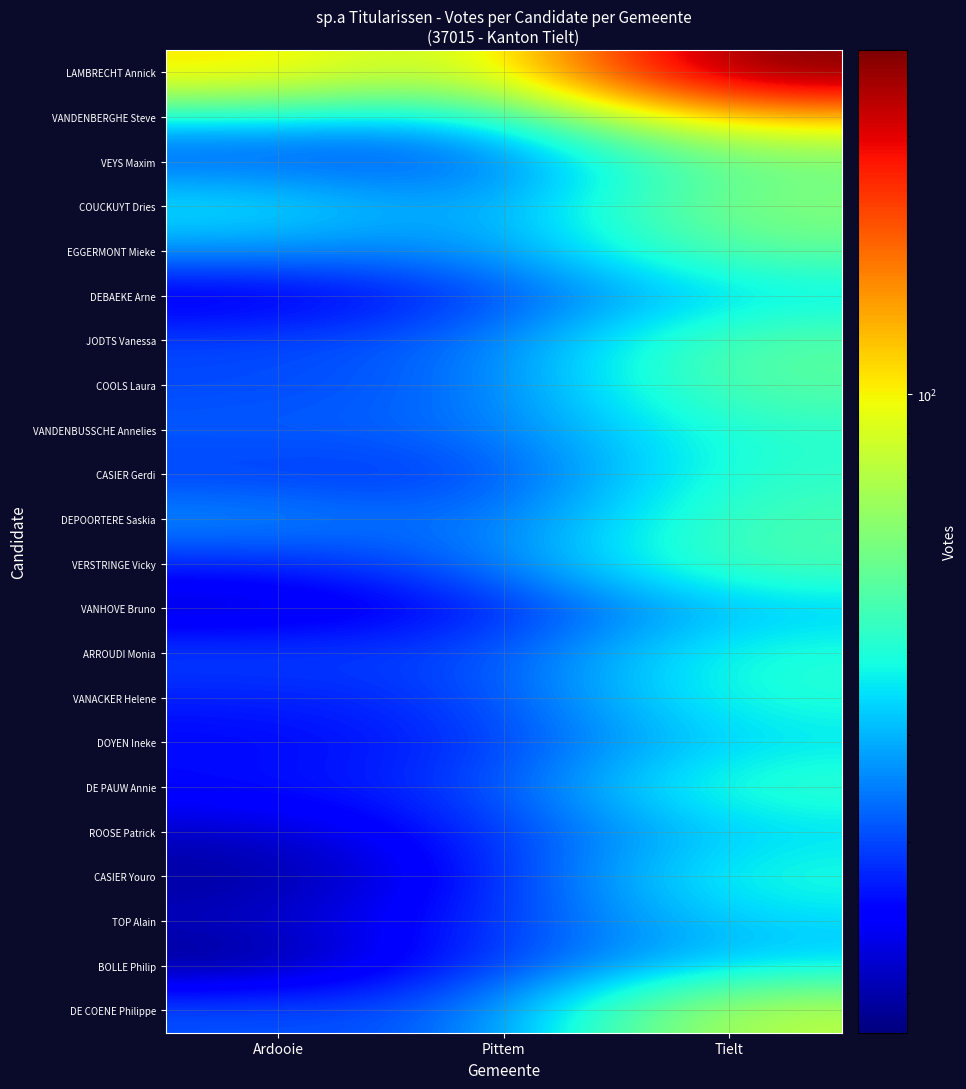

How many categories are shown in the chart?

3